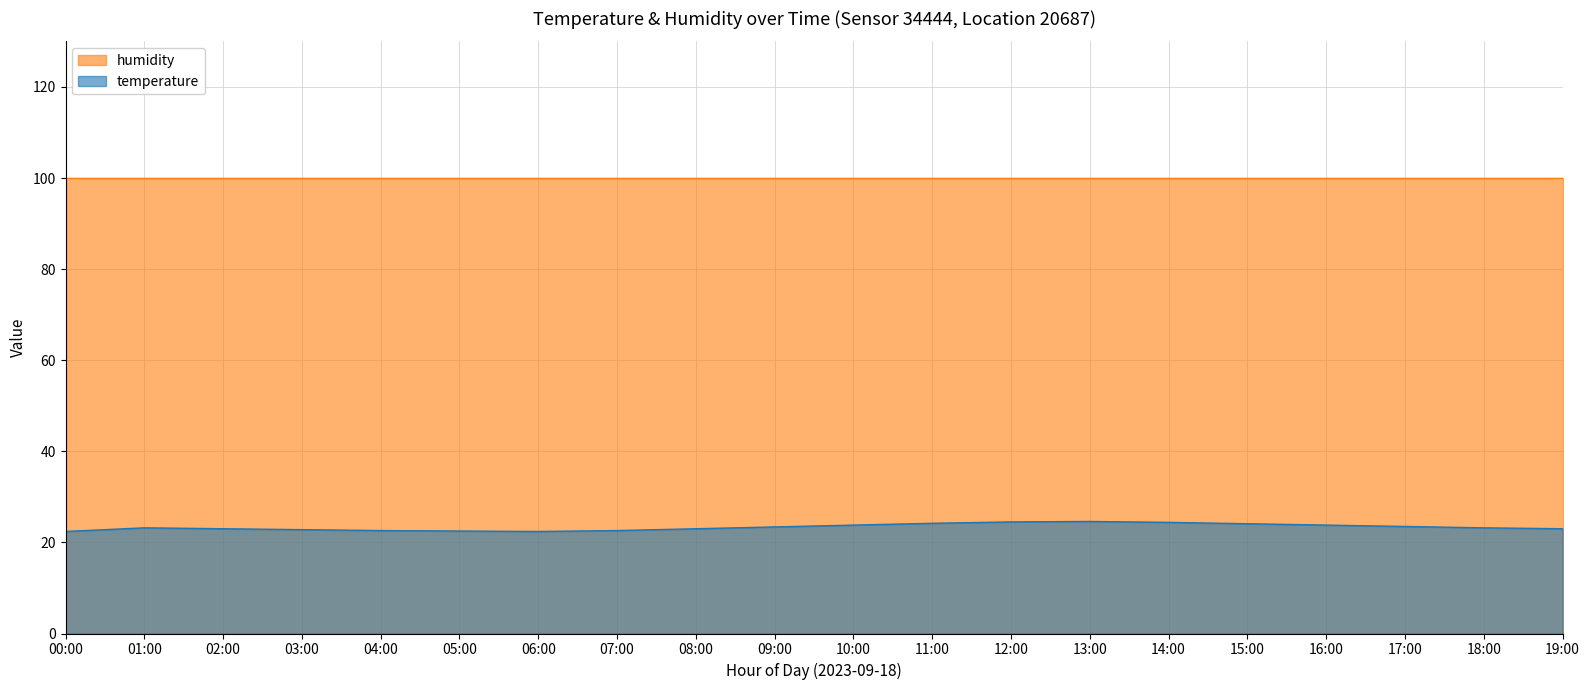

Approximately how many times larger is the value at 02:00 compared to 10:00?

1.0